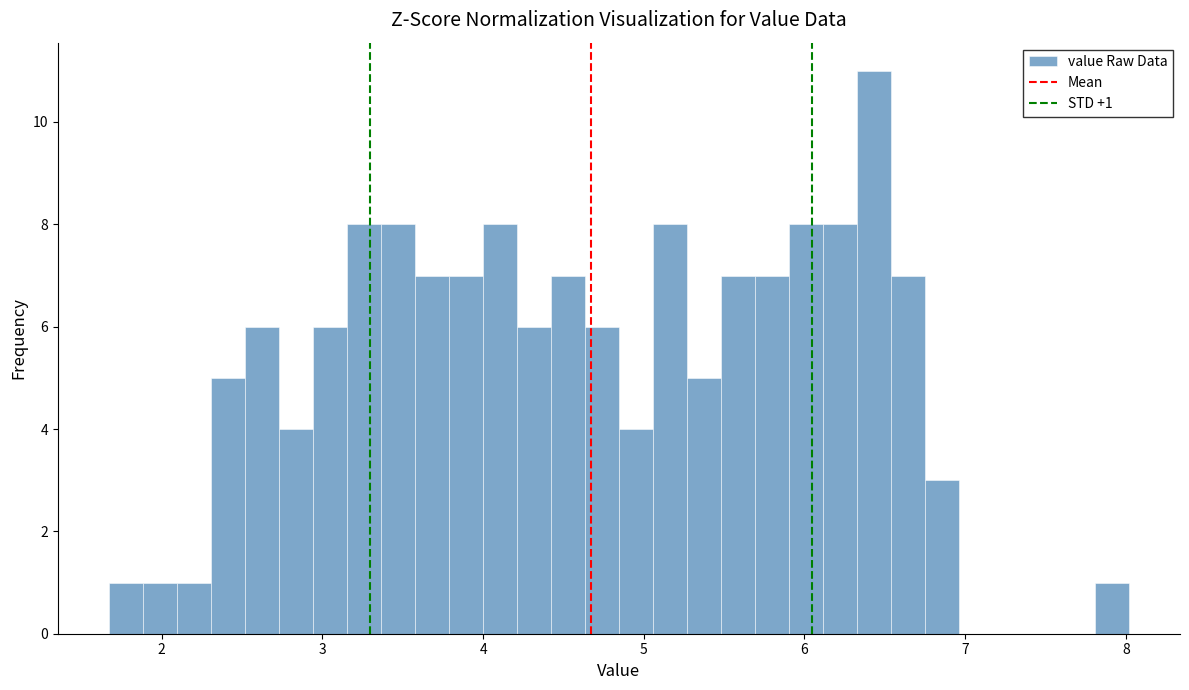

Read against the x-axis, roughly where is the centre of the tallest bar?

6.4